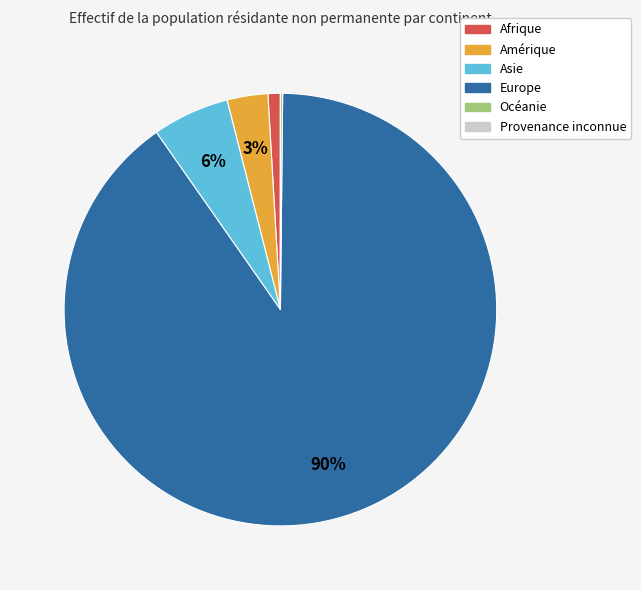

To the nearest percent, what is the combined percentage of Asie and Europe?

96%